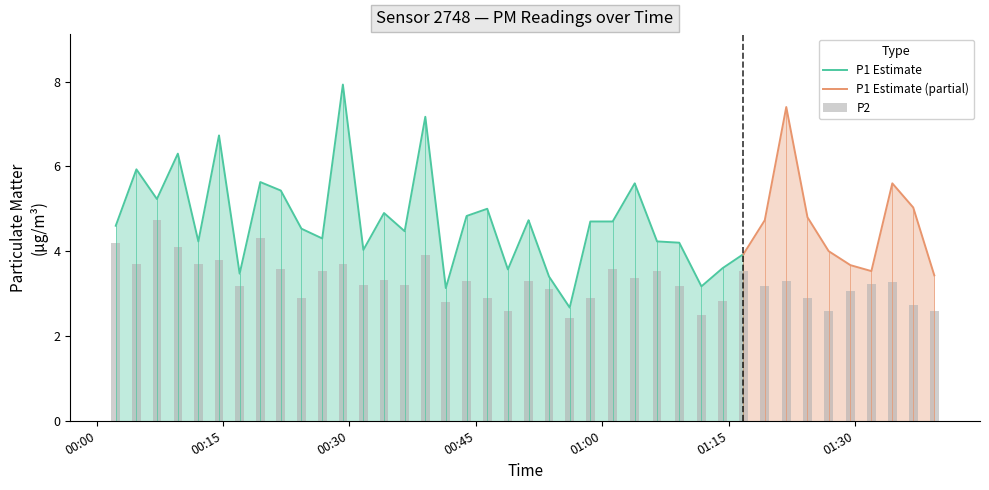

Are the bars grouped side by side (vs. stacked)?

No